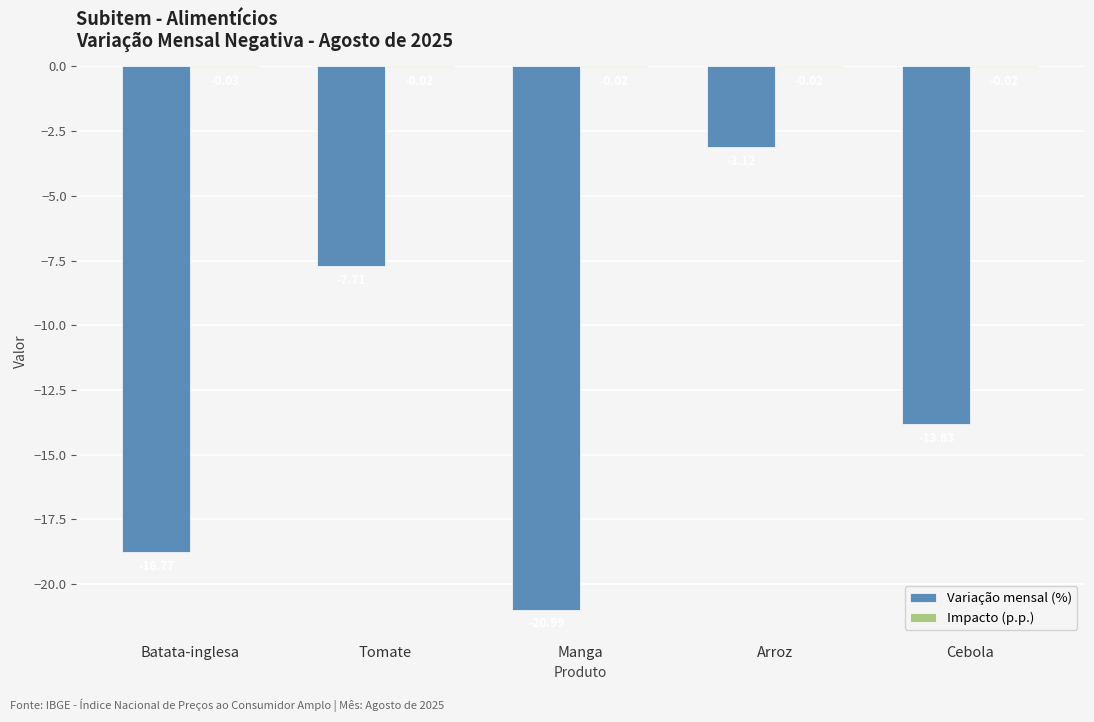

Between Batata-inglesa and Cebola, which series saw the biggest shift?

Variação mensal (%)